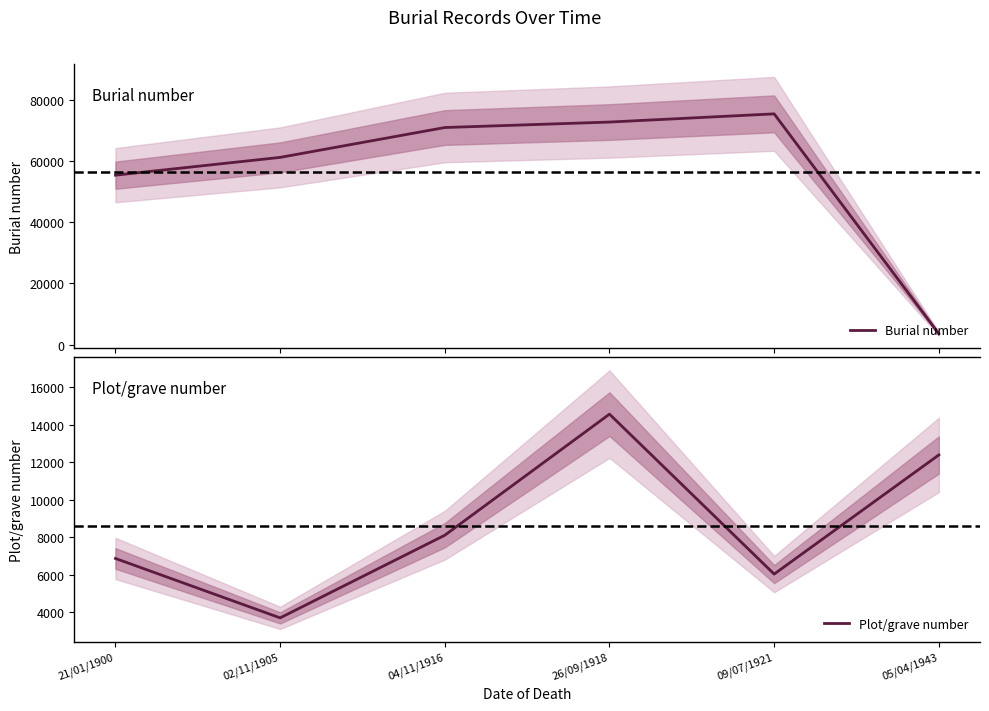

What position from the right is 05/04/1943?

1